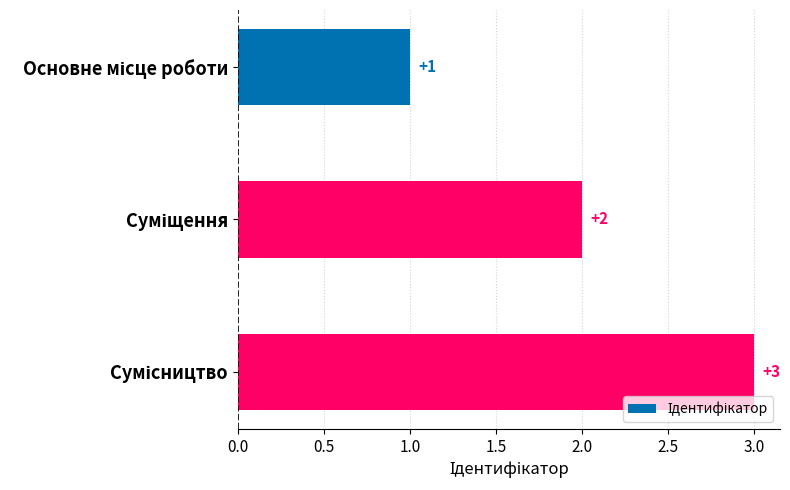

What is the value of the 2nd bar from the top?

2